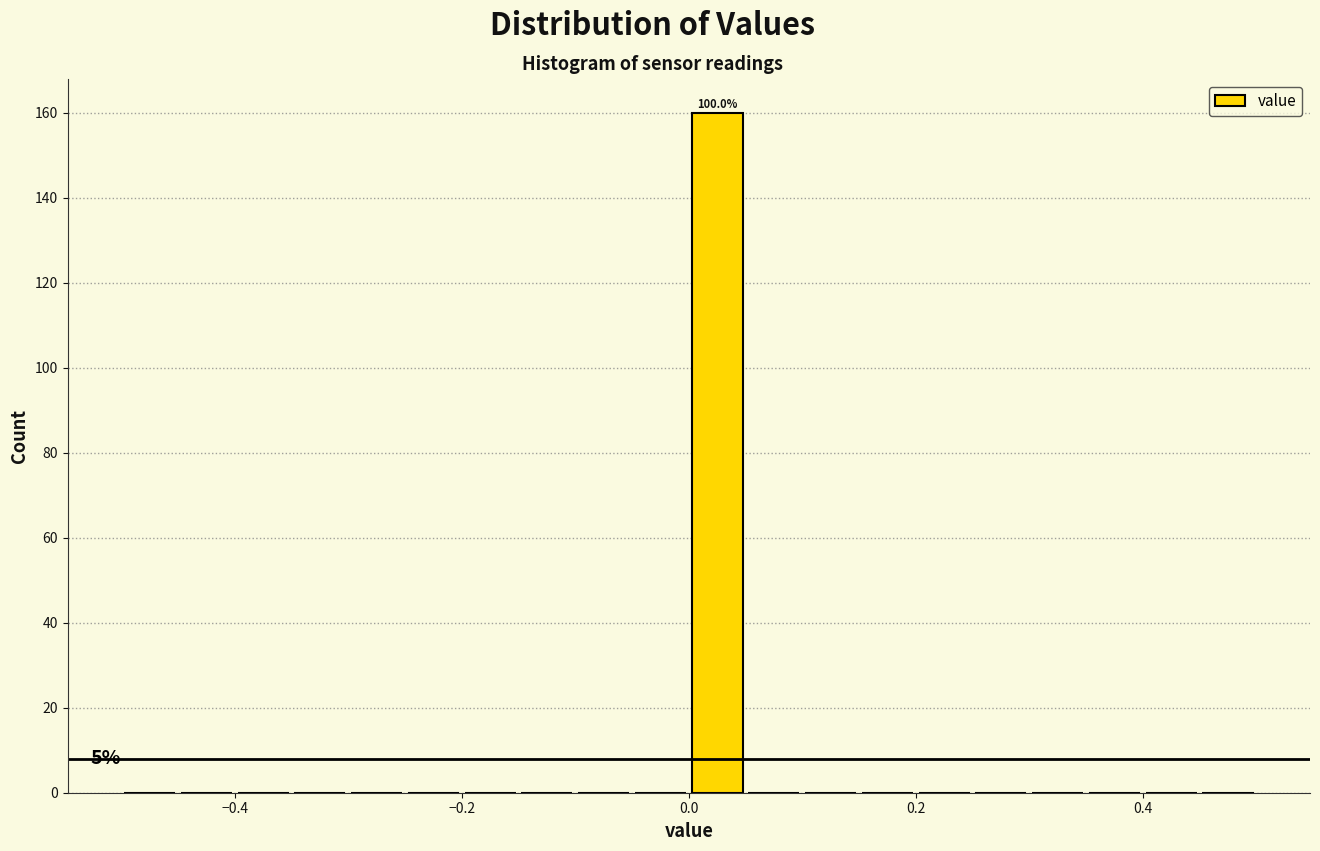

Around what value on the x-axis is the tallest bar? Give the approximate position of its centre, as read against the axis.

0.02